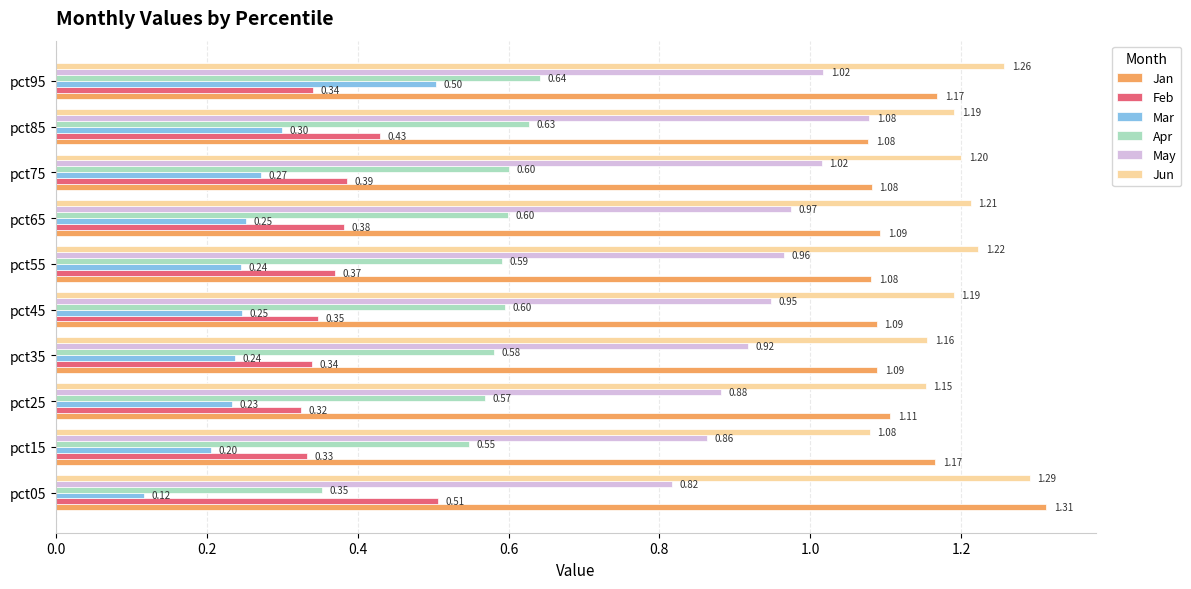

Rank the series by their maximum value, from highest to lowest.

Jan, Jun, May, Apr, Feb, Mar